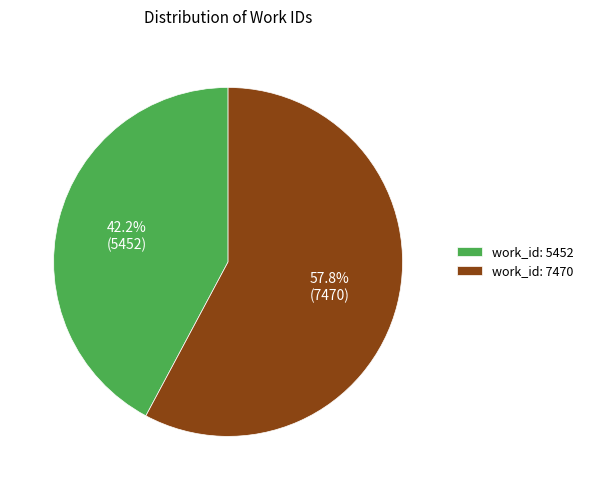

Which category has the biggest portion of the pie?

work_id: 7470